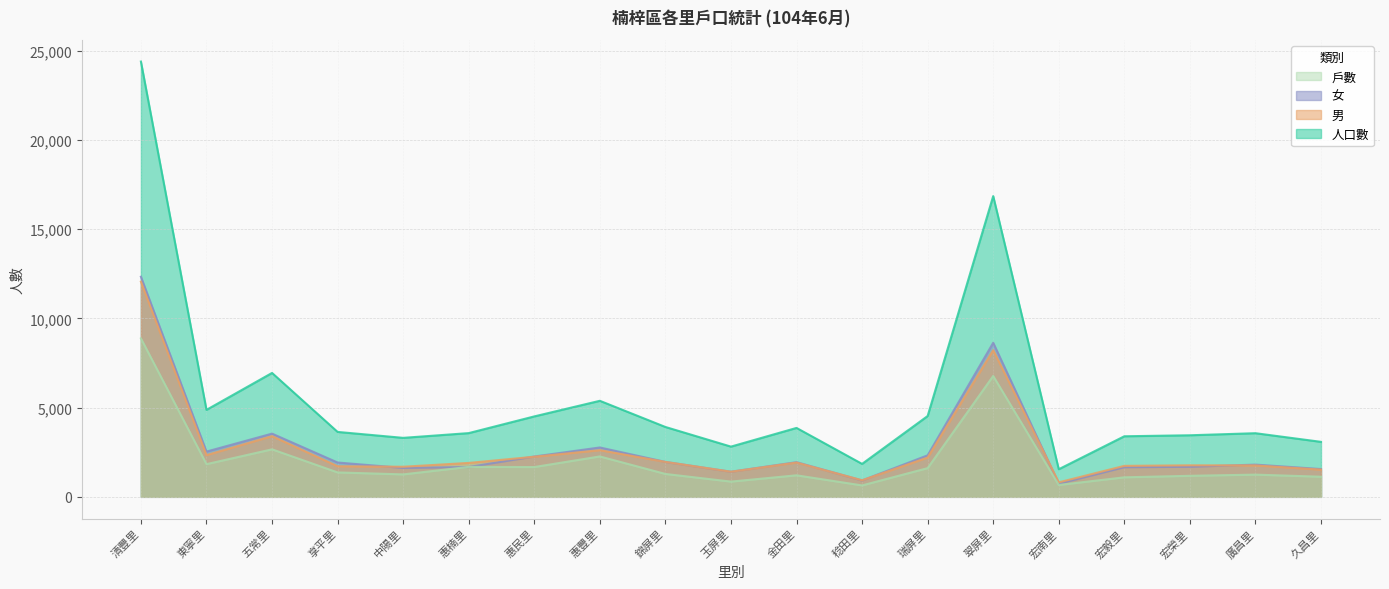

Which series changed the most between 享平里 and 中陽里?

人口數